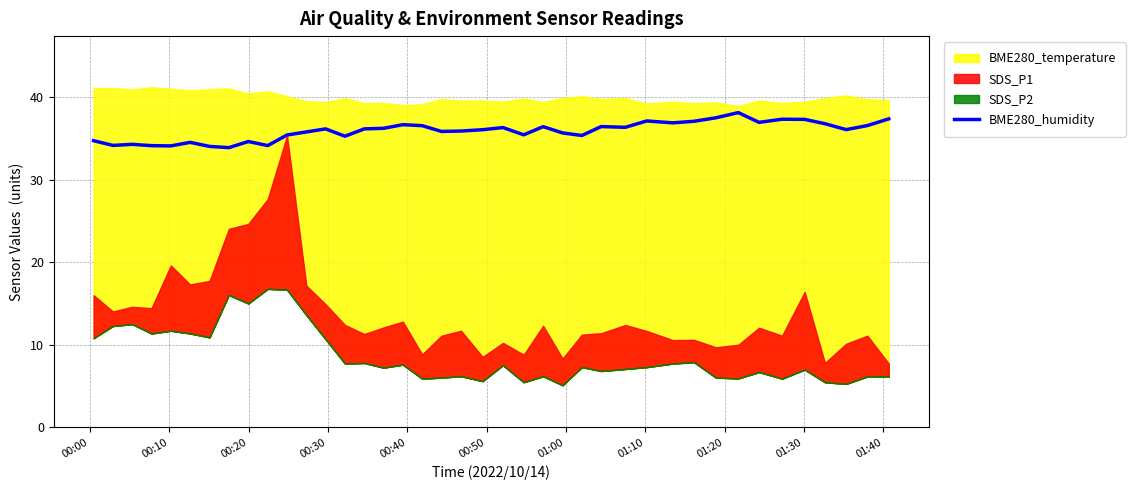

How many interior local peaks (higher than both neighbors) does the data have?

11